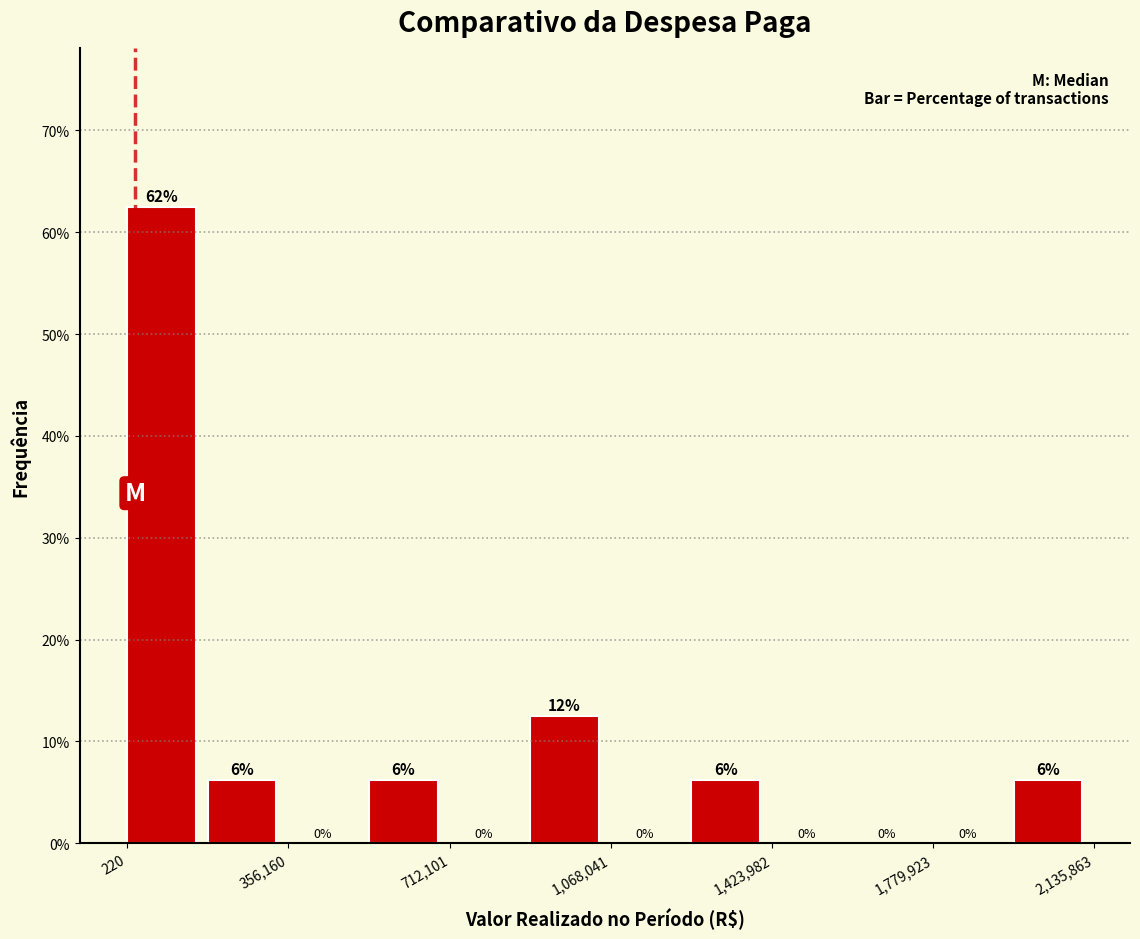

Around what value on the x-axis is the tallest bar? Give the approximate position of its centre, as read against the axis.

100000